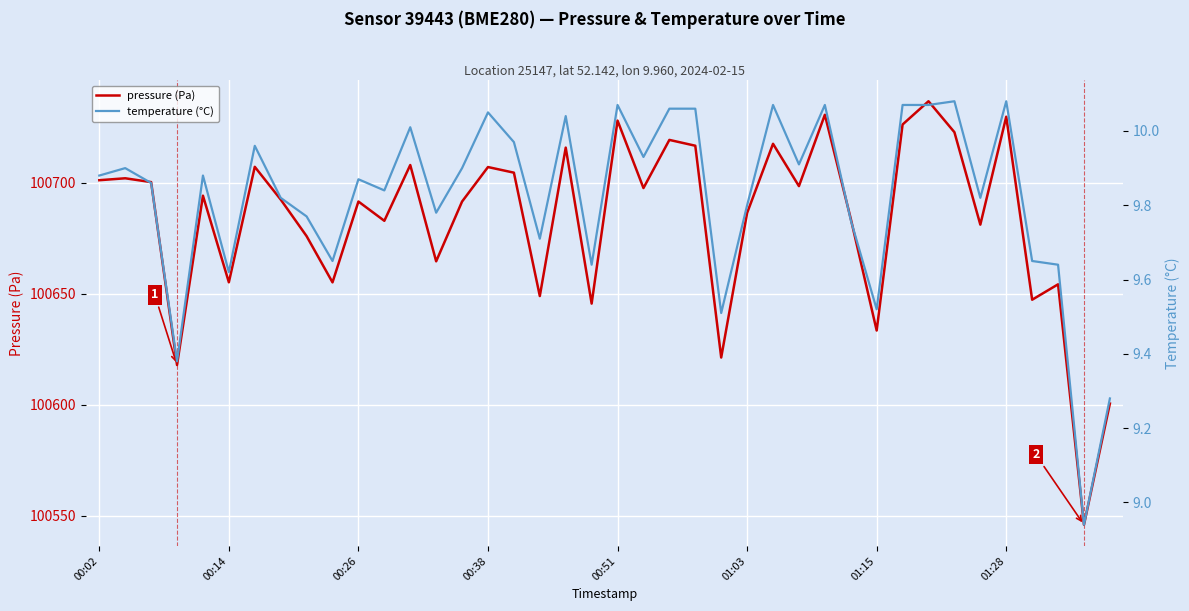

What are all the series names shown in the legend?

pressure (Pa), temperature (°C)